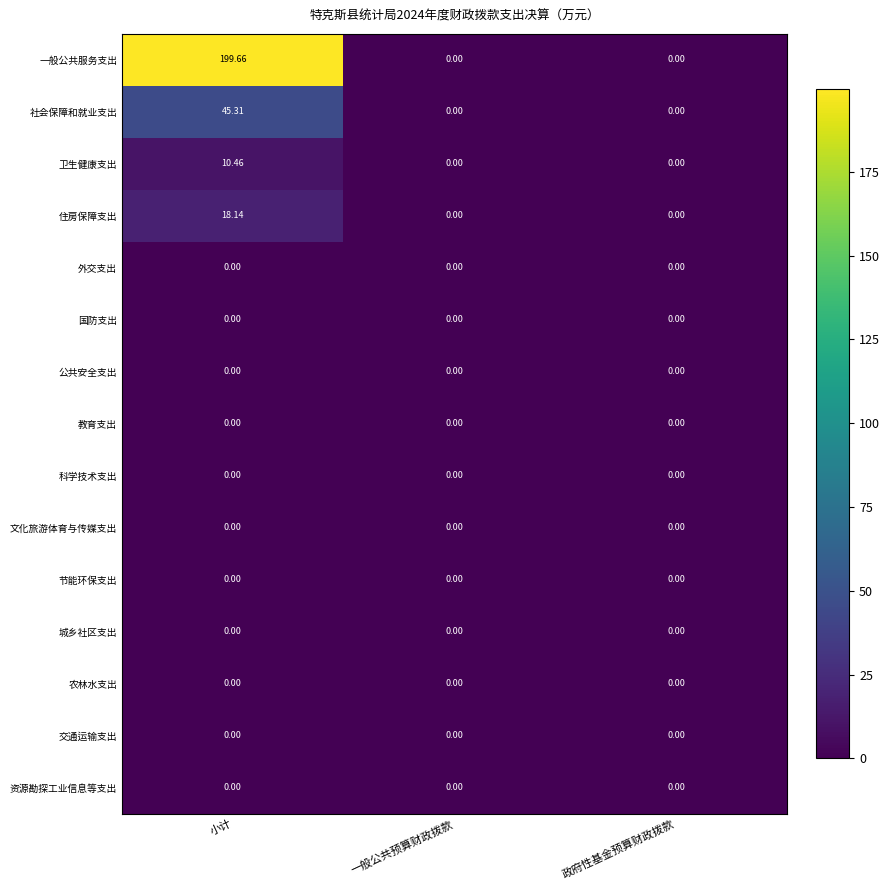

Which series has the largest total across all categories?

一般公共服务支出